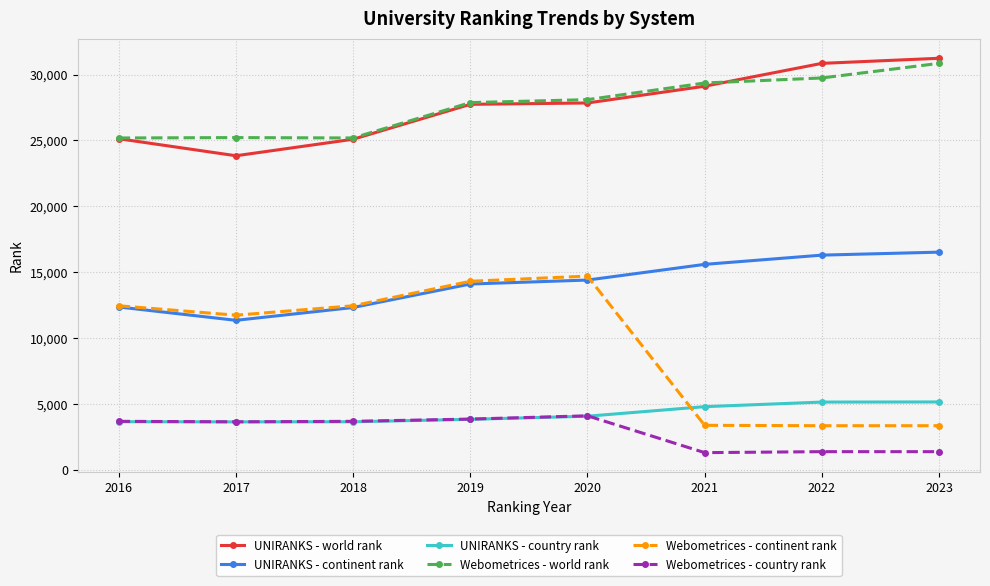

Where is Webometrices - continent rank nearest to the value 9020?

2017